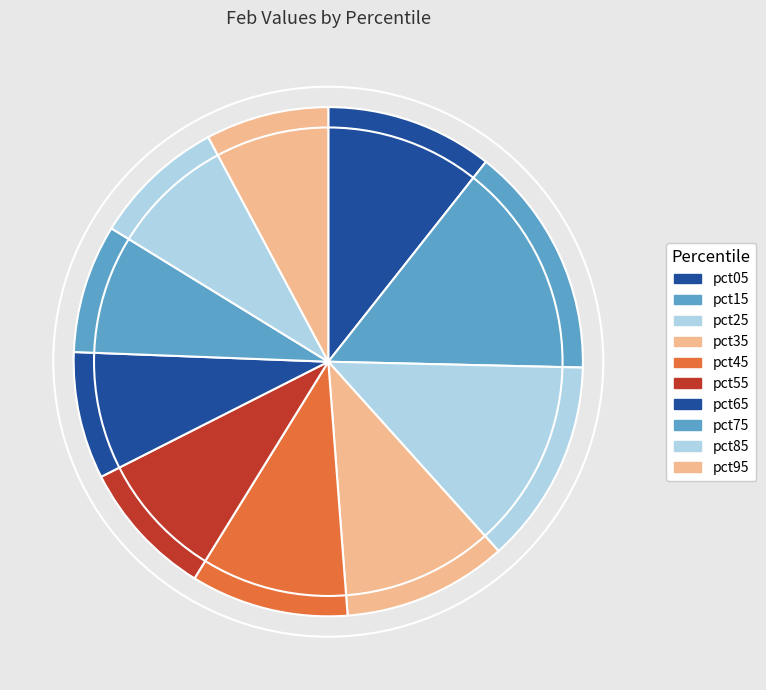

True or false: pct55 accounts for 1% of the total.

False